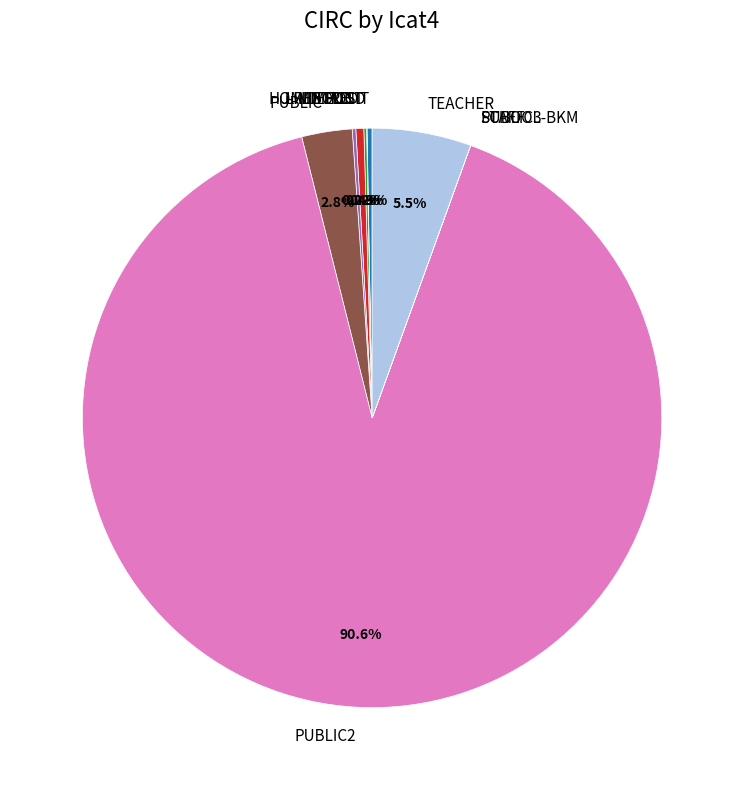

What is the largest slice in the pie chart?

PUBLIC2